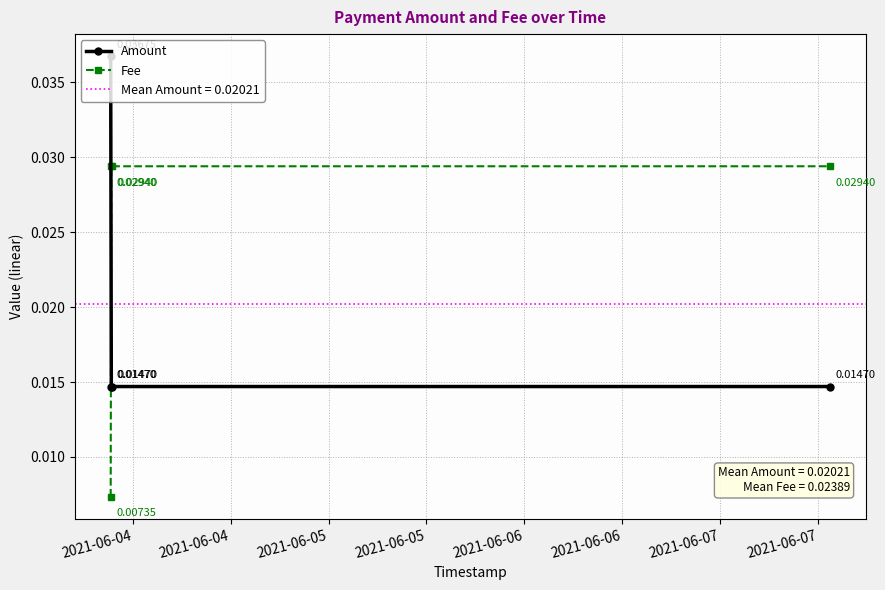

True or false: Fee and Amount cross at least once.

True